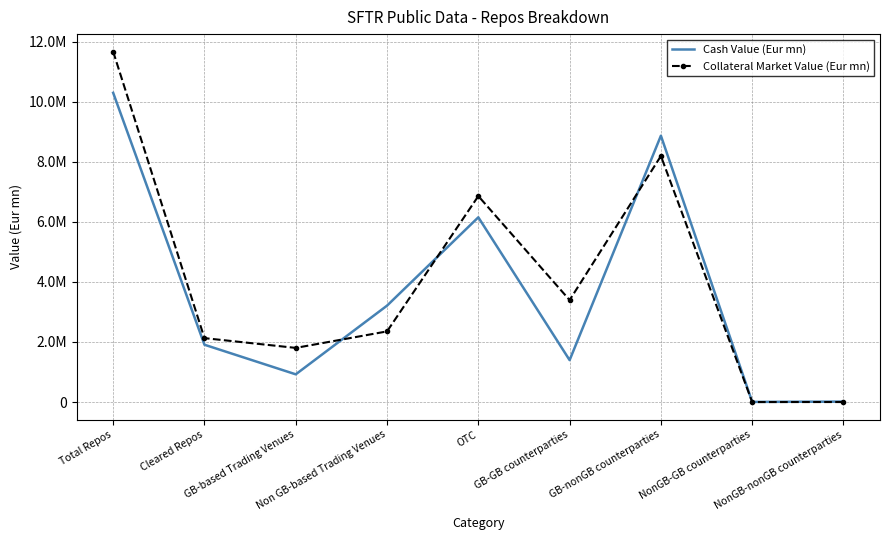

What is the total value across all series at GB-nonGB counterparties?

17065057.5